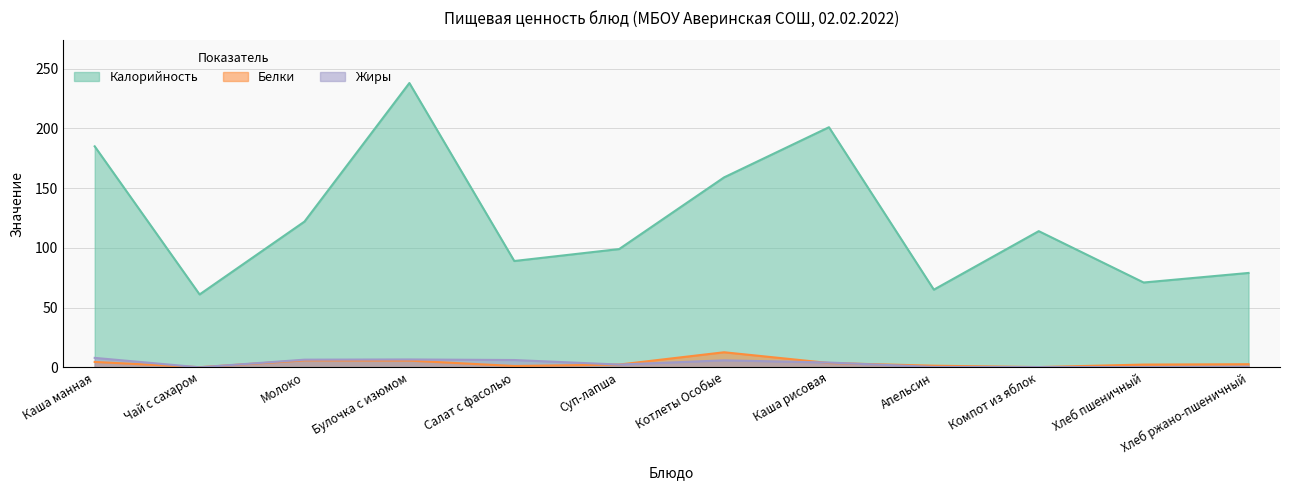

Which category has the lowest value in the Белки series?

Чай с сахаром